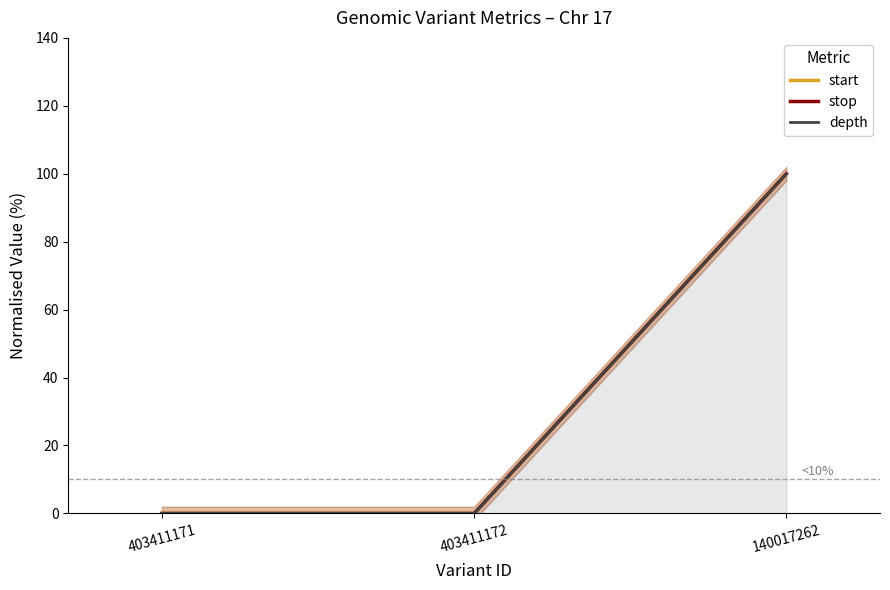

Is it true that depth equals 53 at 403411172?

False